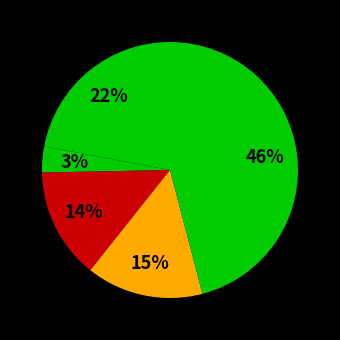

Count the number of slices in the pie.

5